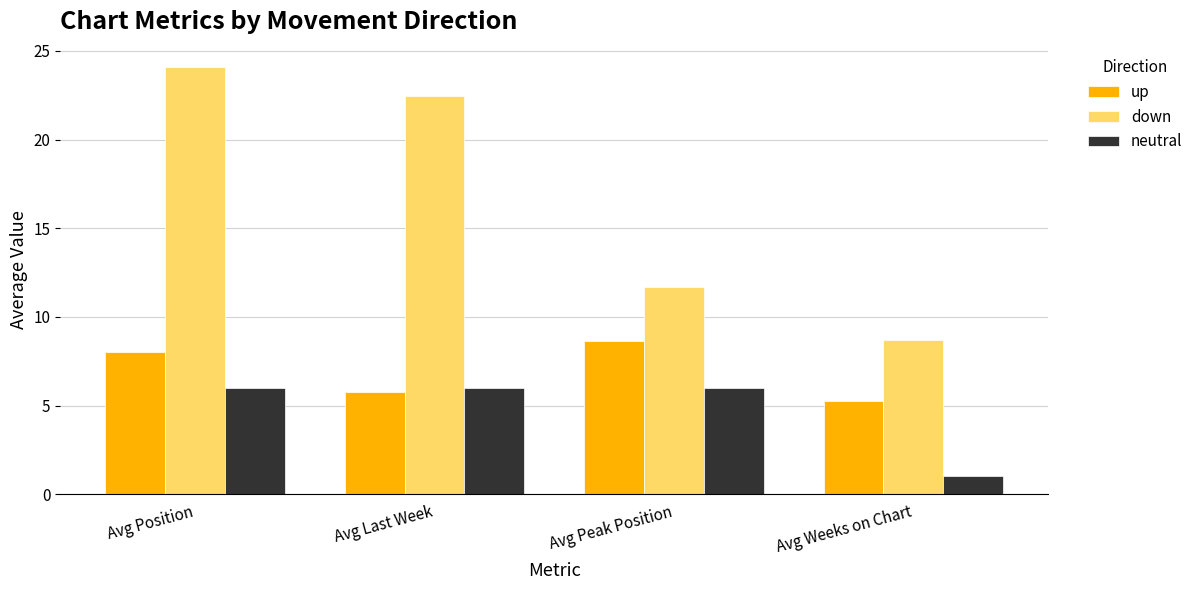

Where is up nearest to the value 6?

Avg Last Week